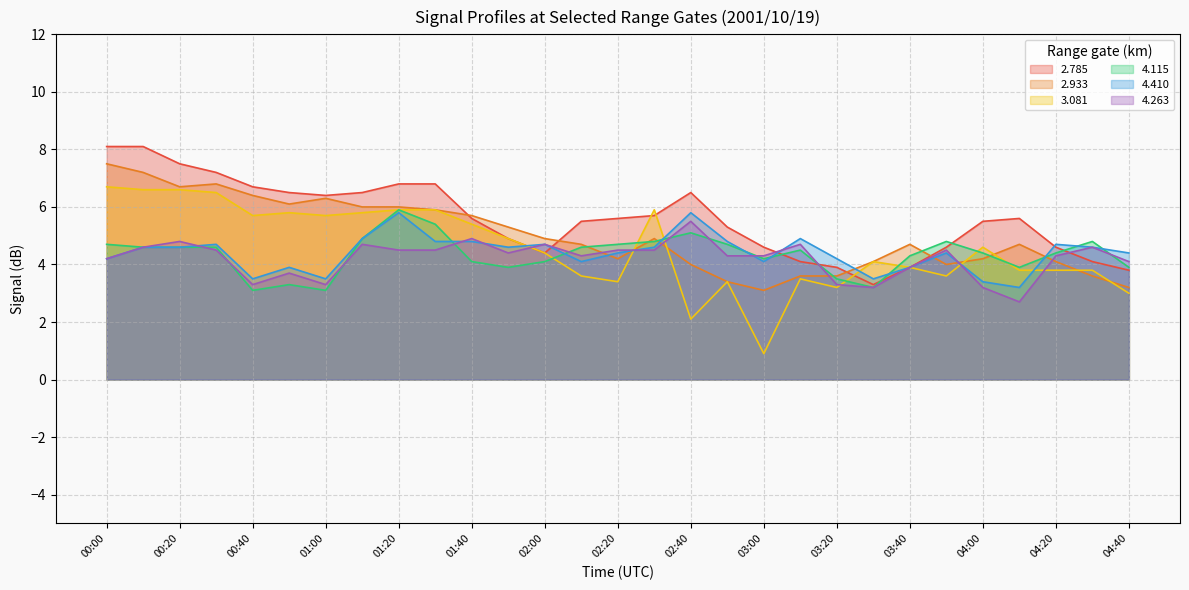

How many times do 4.410 and 4.263 cross each other?

7